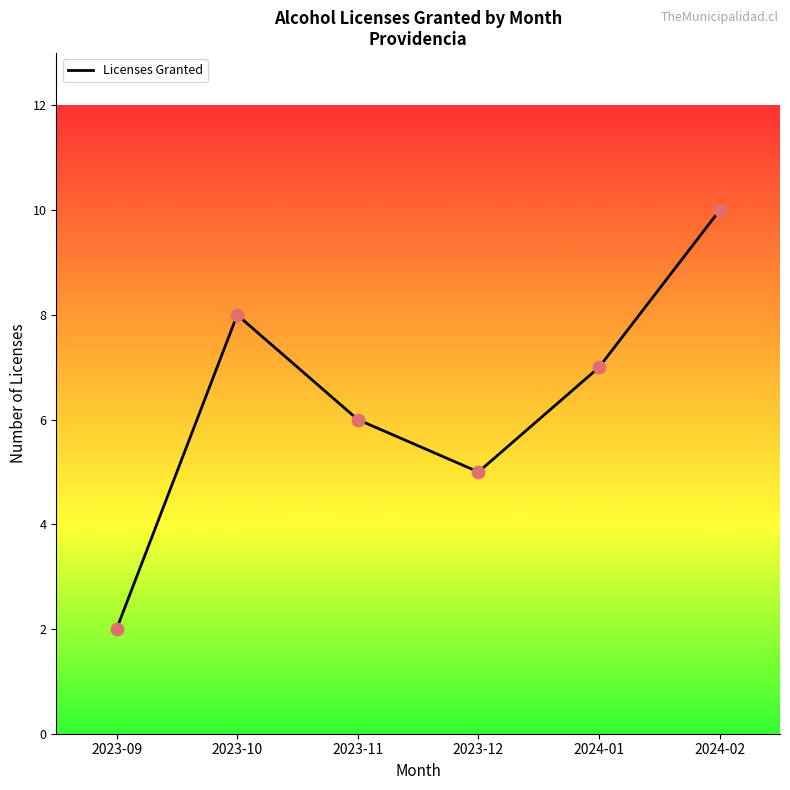

What is the change in value from 2023-09 to 2024-02?

+8